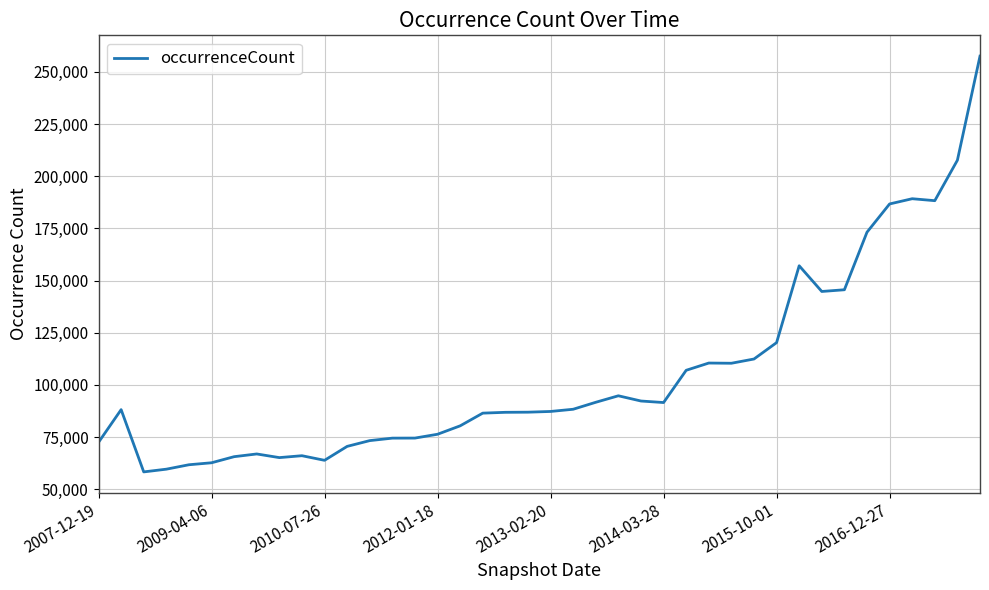

What is the minimum value shown in the chart?

58259